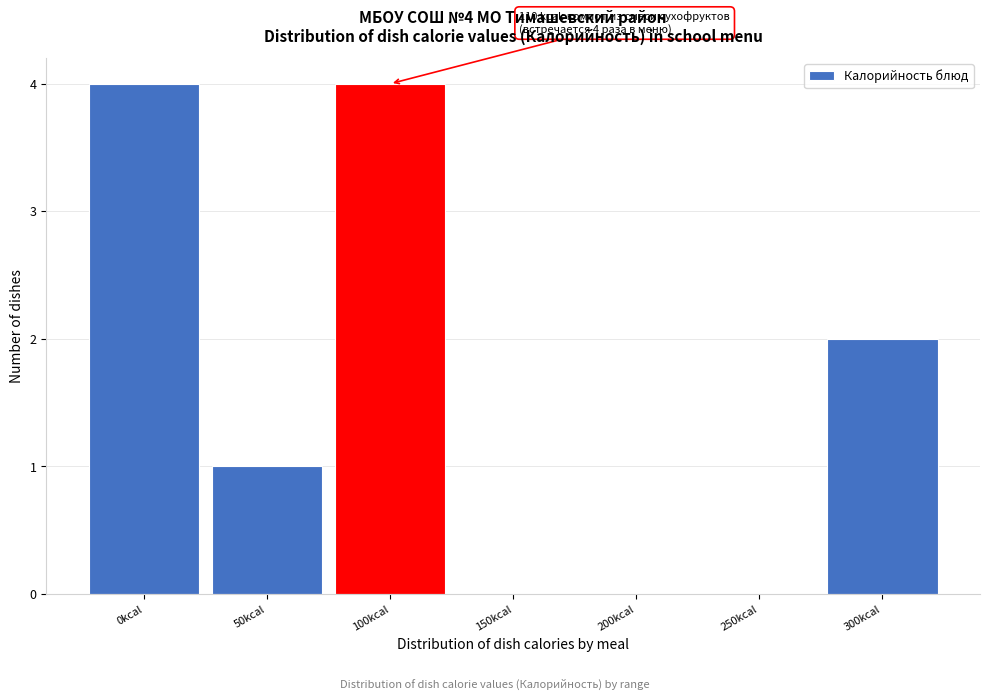

Reading left to right, extract all data points from this chart.

0kcal=4	50kcal=1	100kcal=4	150kcal=0	200kcal=0	250kcal=0	300kcal=2